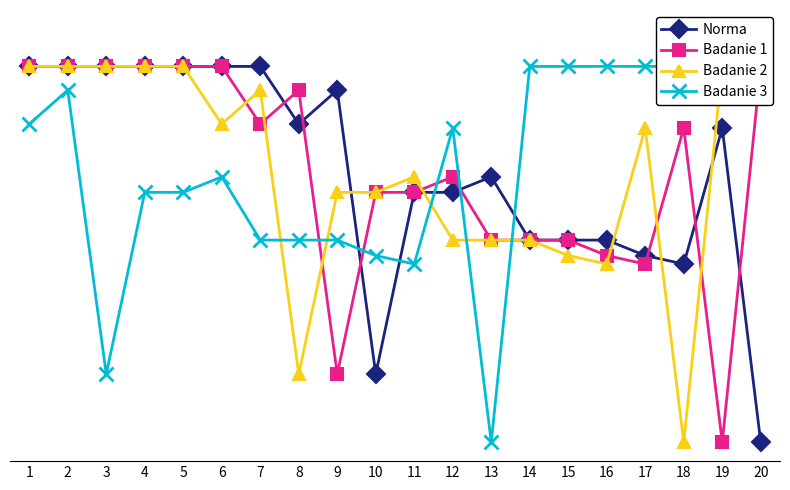

At 16, list the series in order from largest to smallest.

Badanie 3, Norma, Badanie 1, Badanie 2